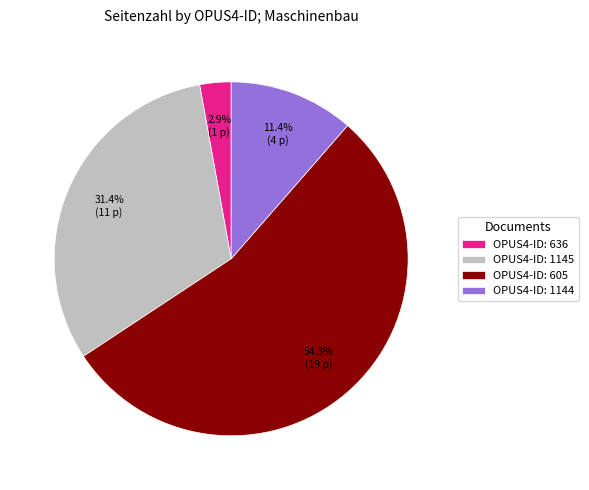

Which slice represents more than half of the pie?

OPUS4-ID: 605